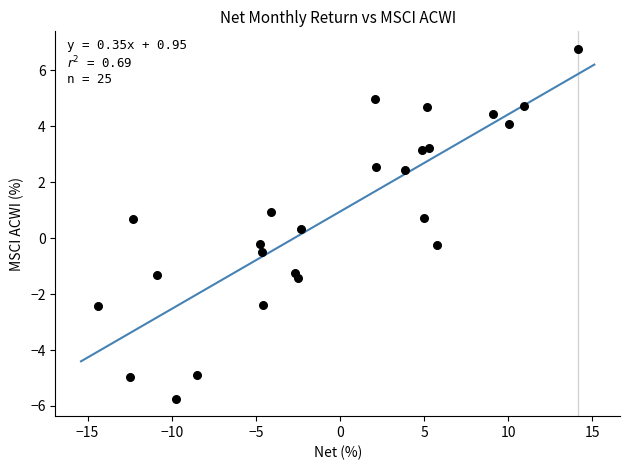

What is the range of Y values (max minus min)?

12.5